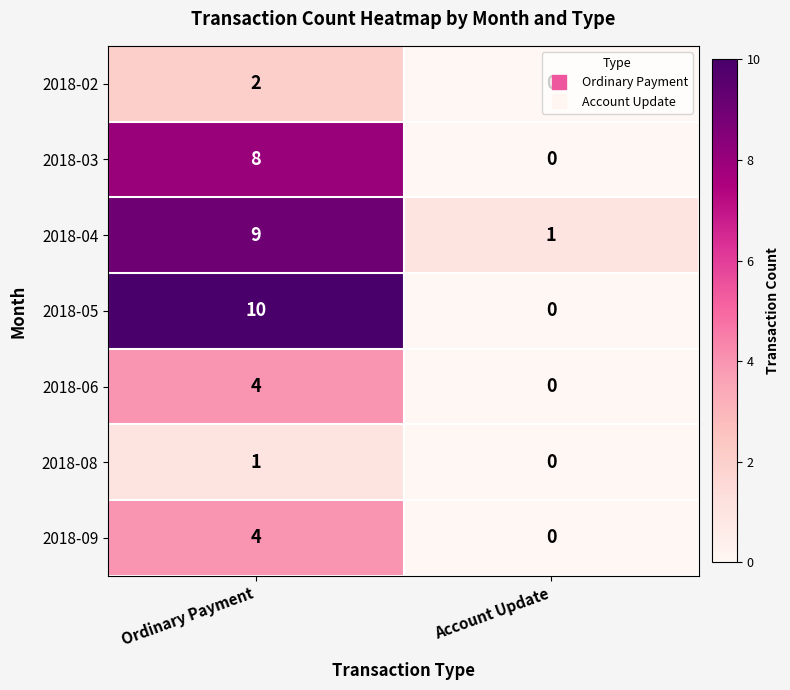

List the labels in order of 2018-06 value, largest first.

Ordinary Payment, Account Update